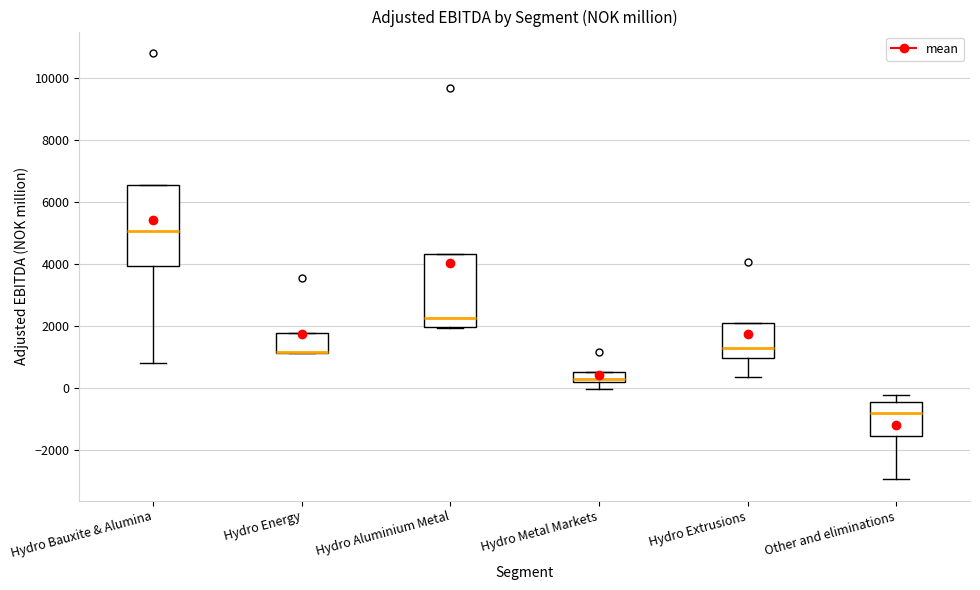

Comparing the boxes themselves (not the whiskers), which one is the tallest?

Hydro Bauxite & Alumina